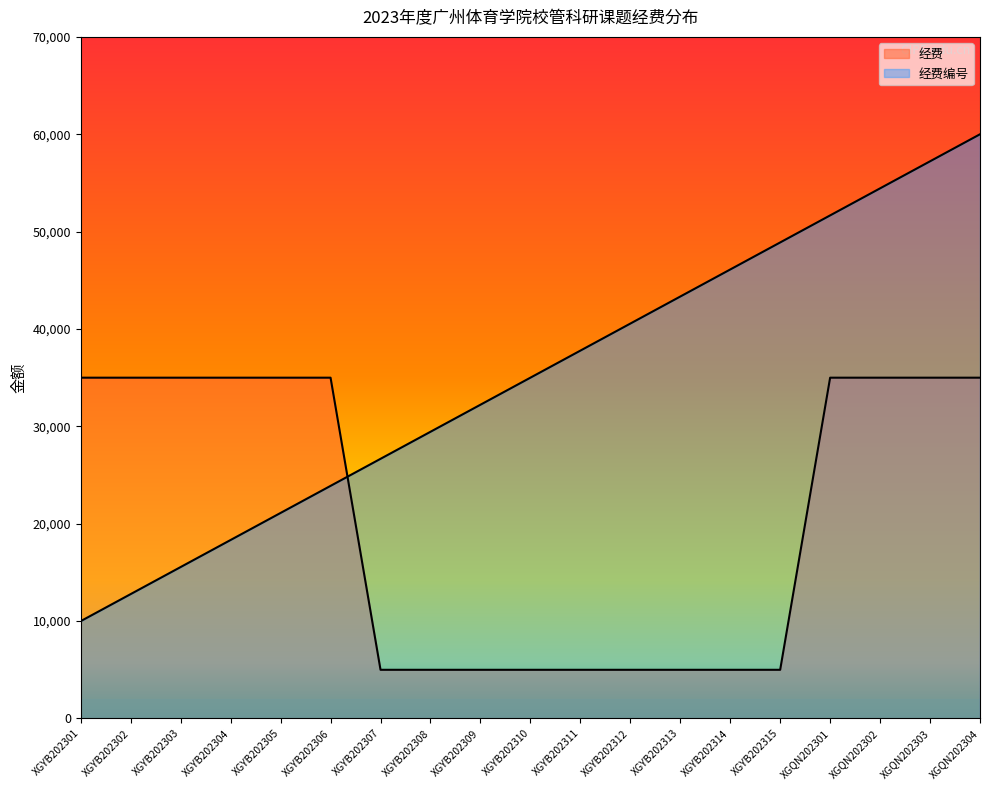

How many series are shown in this chart?

2